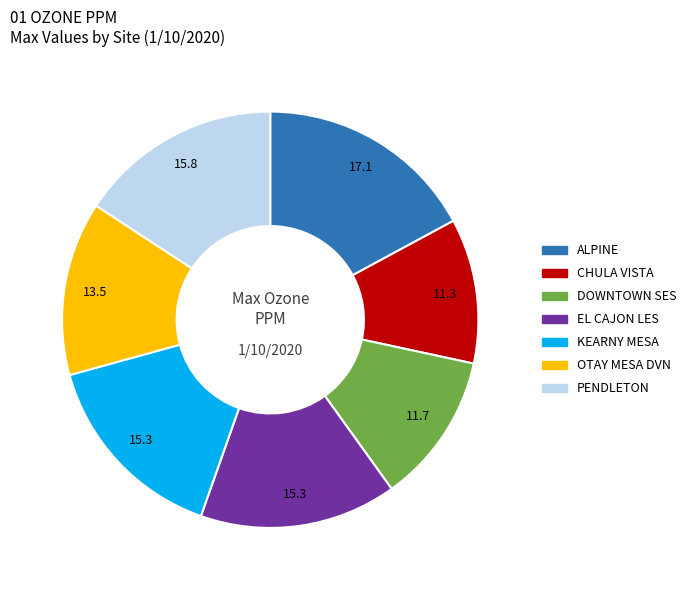

Combined, do PENDLETON and OTAY MESA DVN account for over 50%?

No